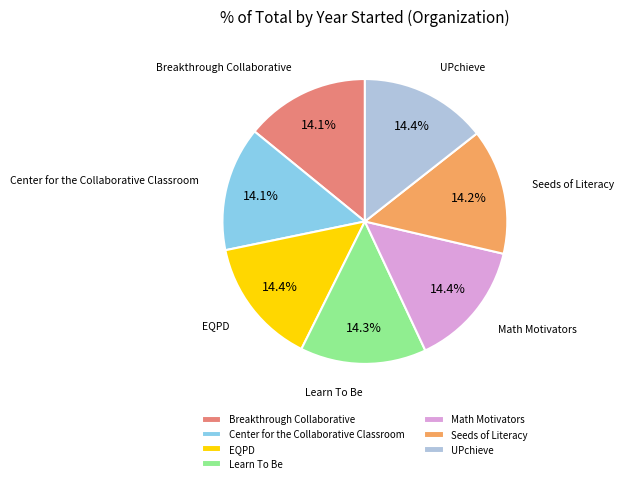

To the nearest percent, what is the combined percentage of Center for the Collaborative Classroom and EQPD?

29%